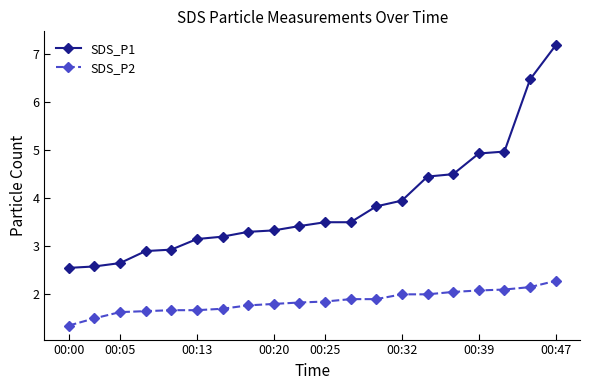

What is the minimum value shown in the chart?

1.4